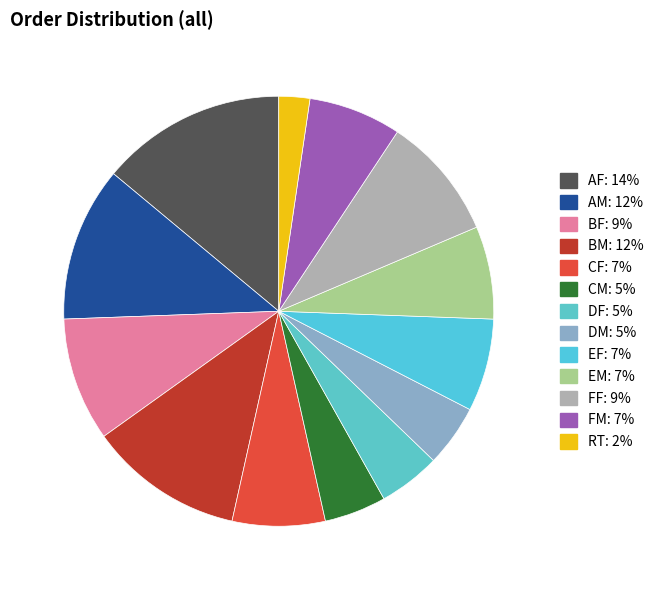

Which category has the biggest portion of the pie?

AF